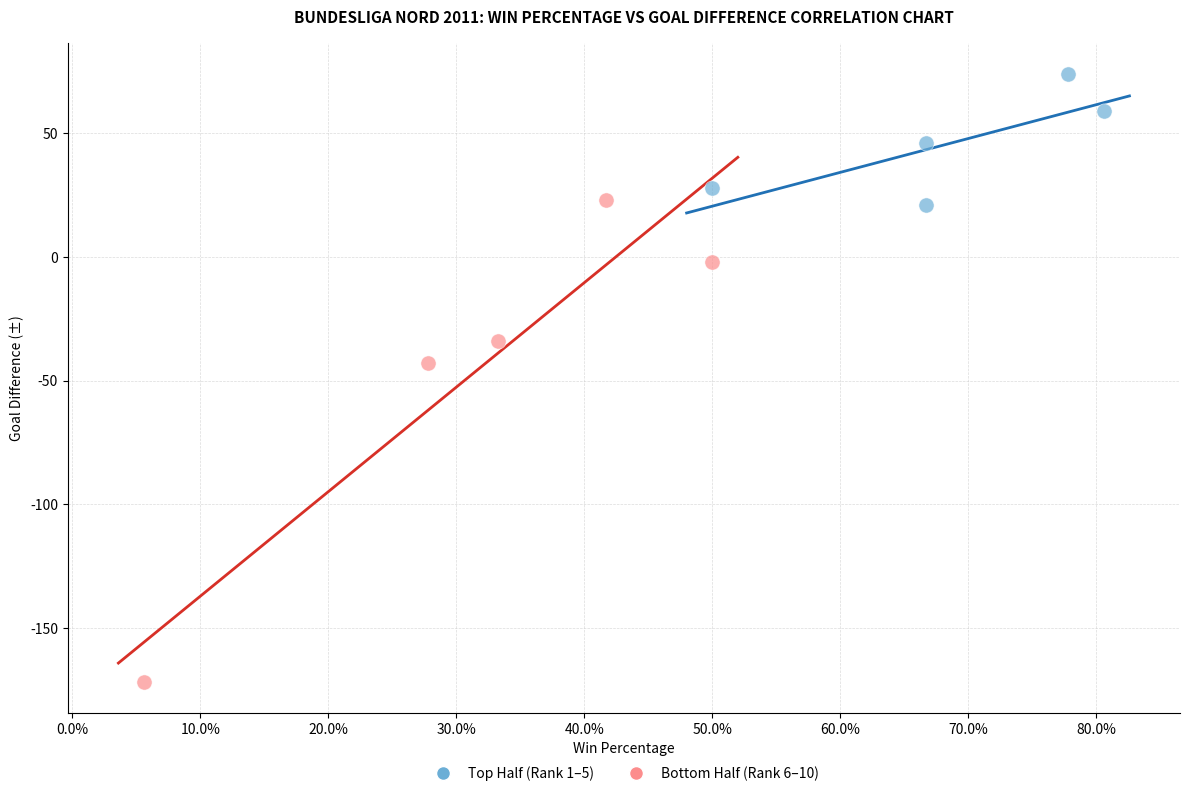

Which series has the widest spread of Y values?

Bottom Half (Rank 6–10)